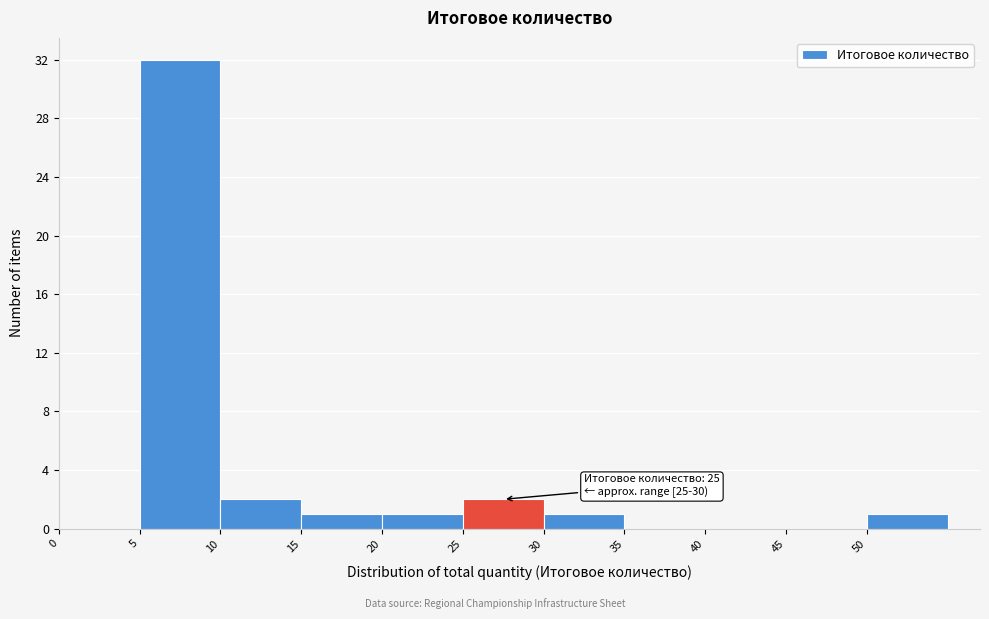

Which range on the x-axis has the tallest bar?

5 to 10